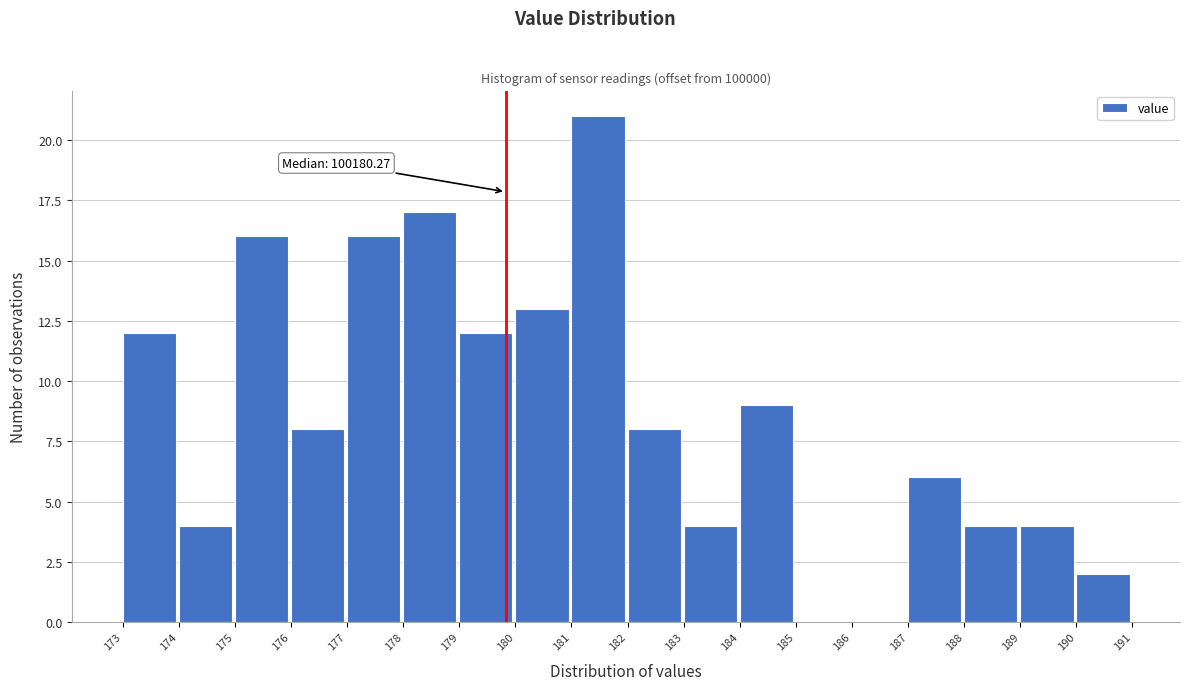

Reading left to right, what are all the values shown in this chart?

173=12	174=4	175=16	176=8	177=16	178=17	179=12	180=13	181=21	182=8	183=4	184=9	185=0	186=0	187=6	188=4	189=4	190=2